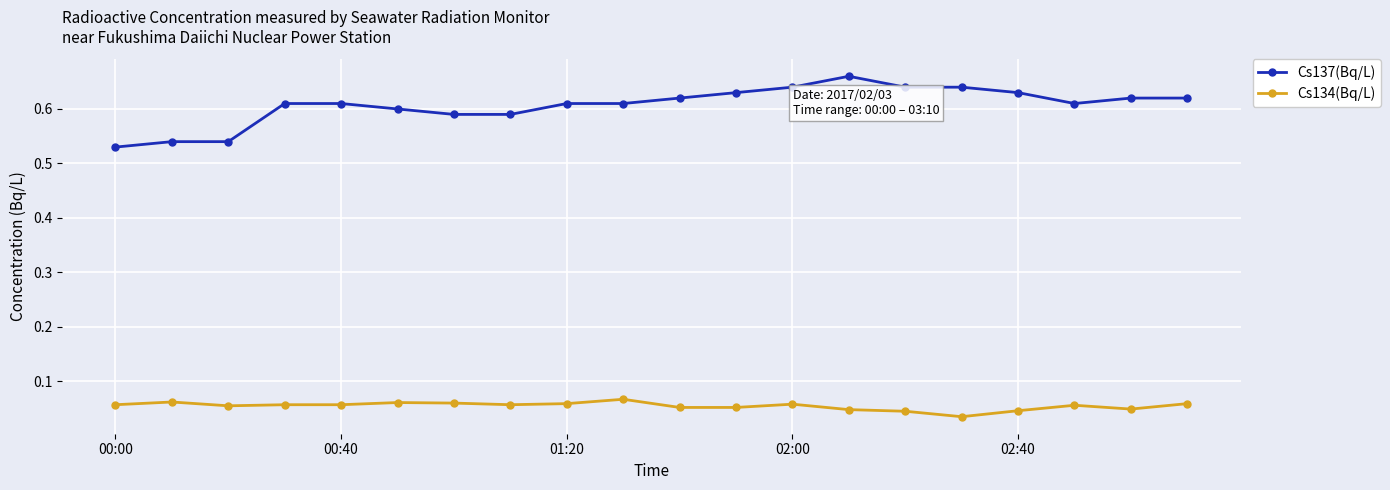

What is the sum of all Cs134(Bq/L) values?

1.1